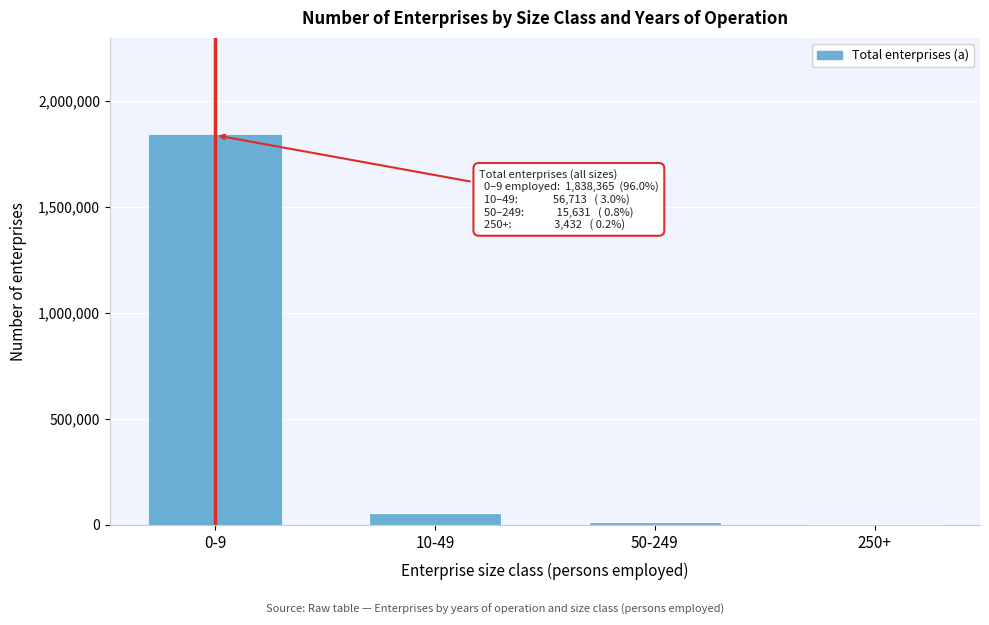

What is the greatest value displayed?

1838364.7